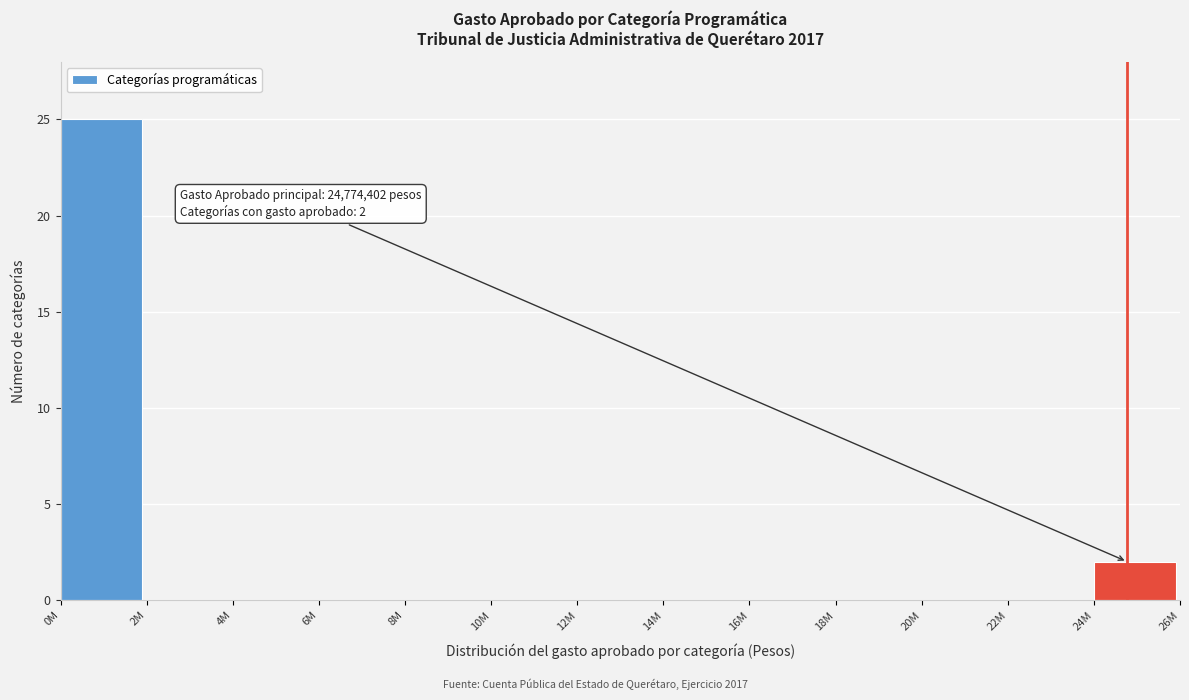

Reading right to left, extract all data points from this chart.

24M=2	22M=0	20M=0	18M=0	16M=0	14M=0	12M=0	10M=0	8M=0	6M=0	4M=0	2M=0	0M=25